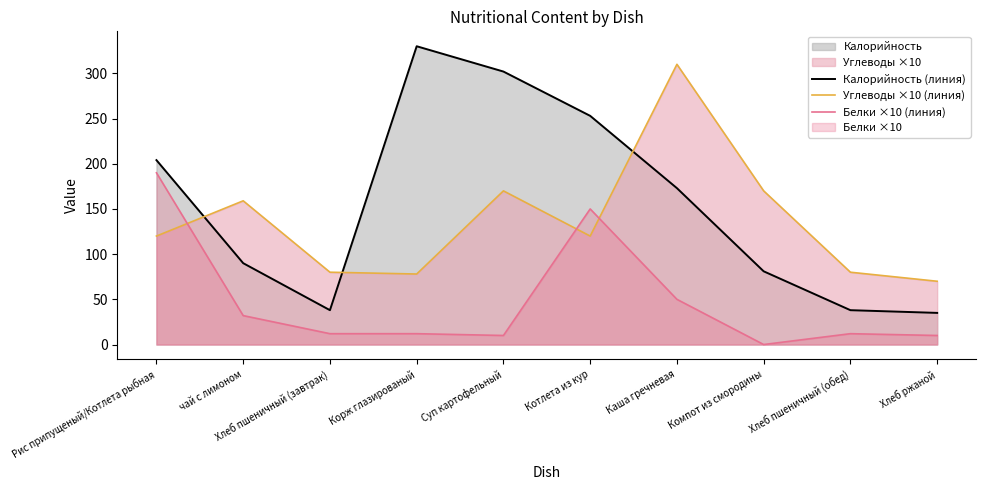

The value of Углеводы ×10 (линия) at Рис припущеный/Котлета рыбная is 120. True or false?

True